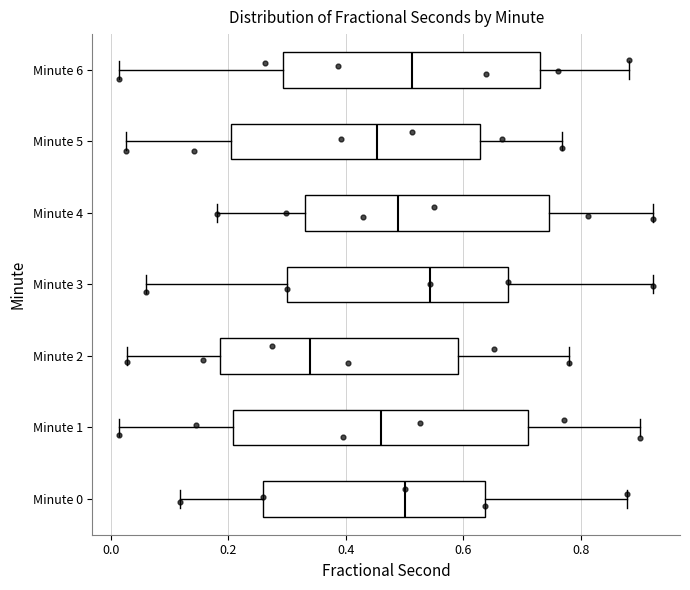

Reading bottom to top, read every box against the x-axis: the position of its median line, the range the box covers, and the ends of its whiskers. The values are not printed on the chart, so give them approximately, as read against the axis.

Minute 0: median 0.50, box 0.26 to 0.64, whiskers 0.12 to 0.88
Minute 1: median 0.46, box 0.20 to 0.72, whiskers 0.02 to 0.90
Minute 2: median 0.34, box 0.18 to 0.60, whiskers 0.02 to 0.78
Minute 3: median 0.54, box 0.30 to 0.68, whiskers 0.06 to 0.92
Minute 4: median 0.48, box 0.34 to 0.74, whiskers 0.18 to 0.92
Minute 5: median 0.46, box 0.20 to 0.62, whiskers 0.02 to 0.76
Minute 6: median 0.52, box 0.30 to 0.74, whiskers 0.02 to 0.88